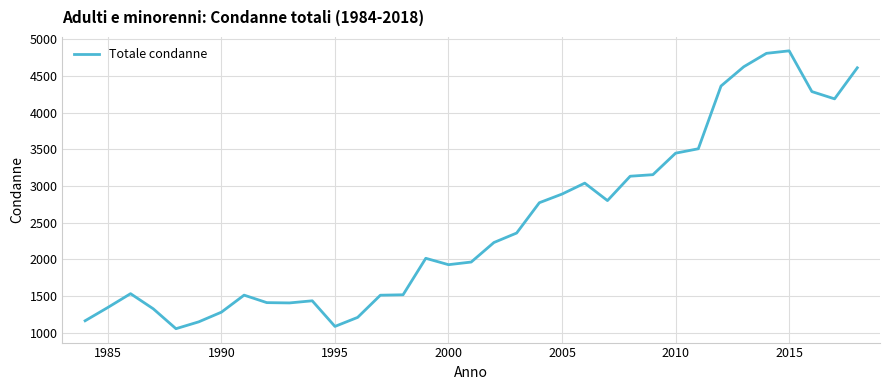

What is the difference between the maximum and minimum values?

3785